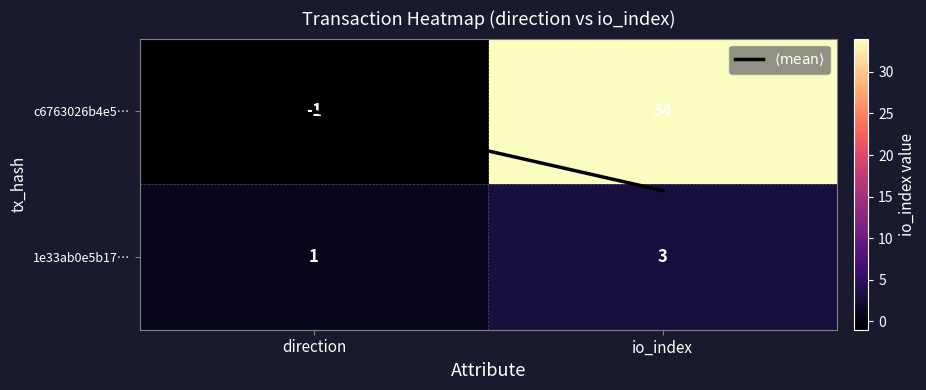

What is the smallest value displayed?

-1